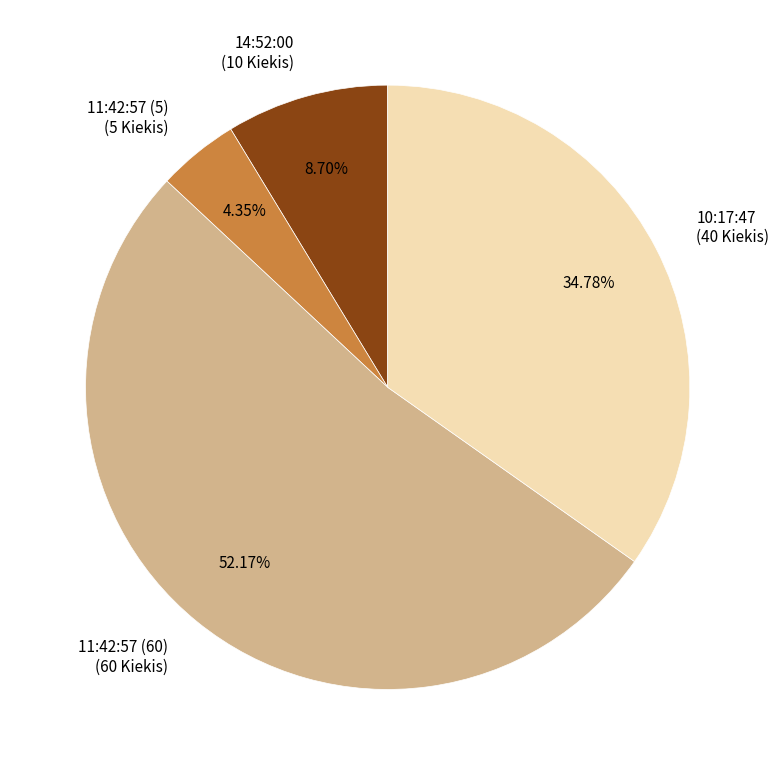

Approximately how many times larger is the value at 10:17:47 compared to 14:52:00?

4.0